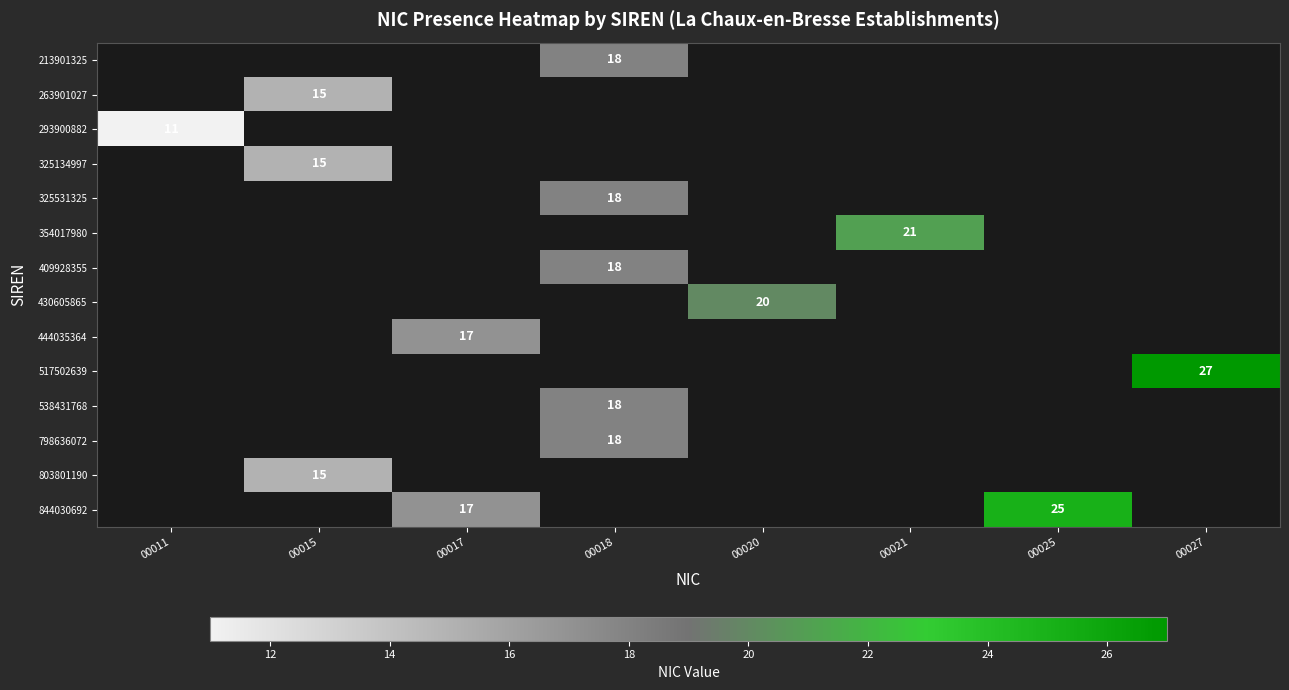

True or false: 844030692 has a value of 17 at 00017.

True